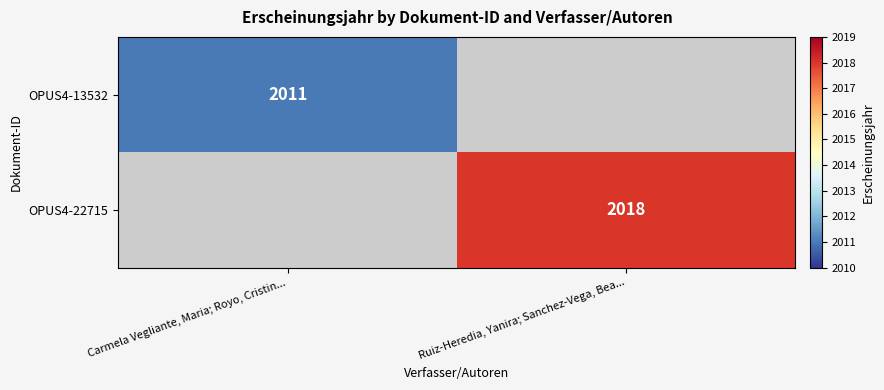

At how many categories does at least one series exceed 2013?

1